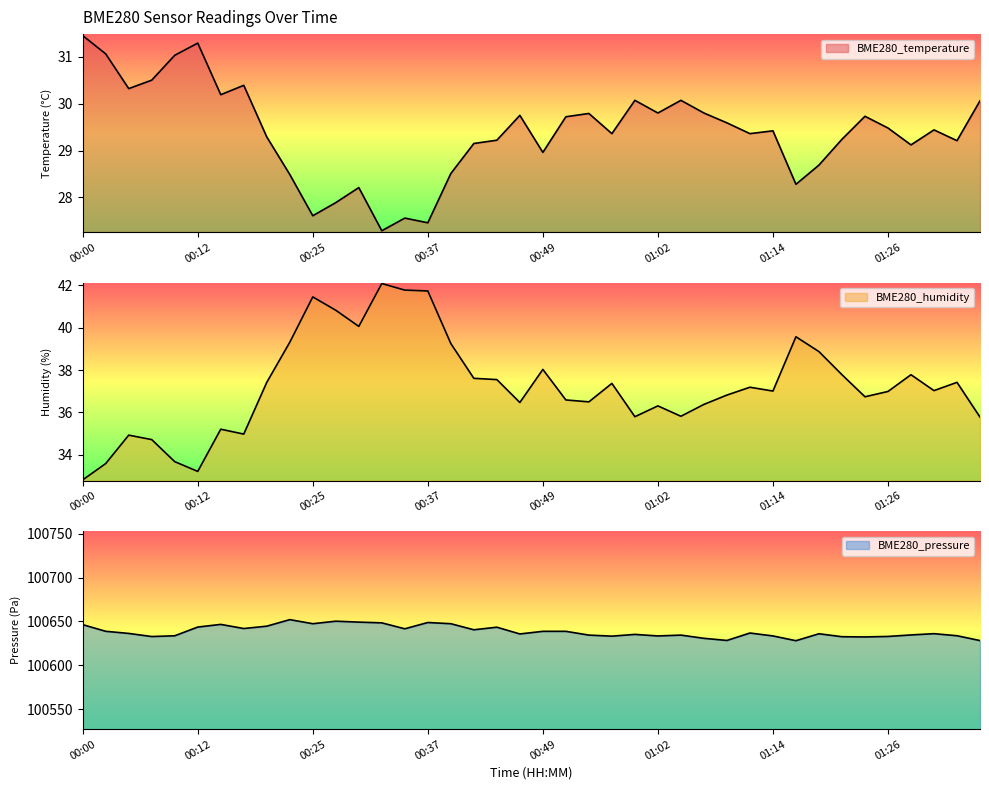

What is the difference between the maximum and minimum values in the BME280_temperature series?

4.2